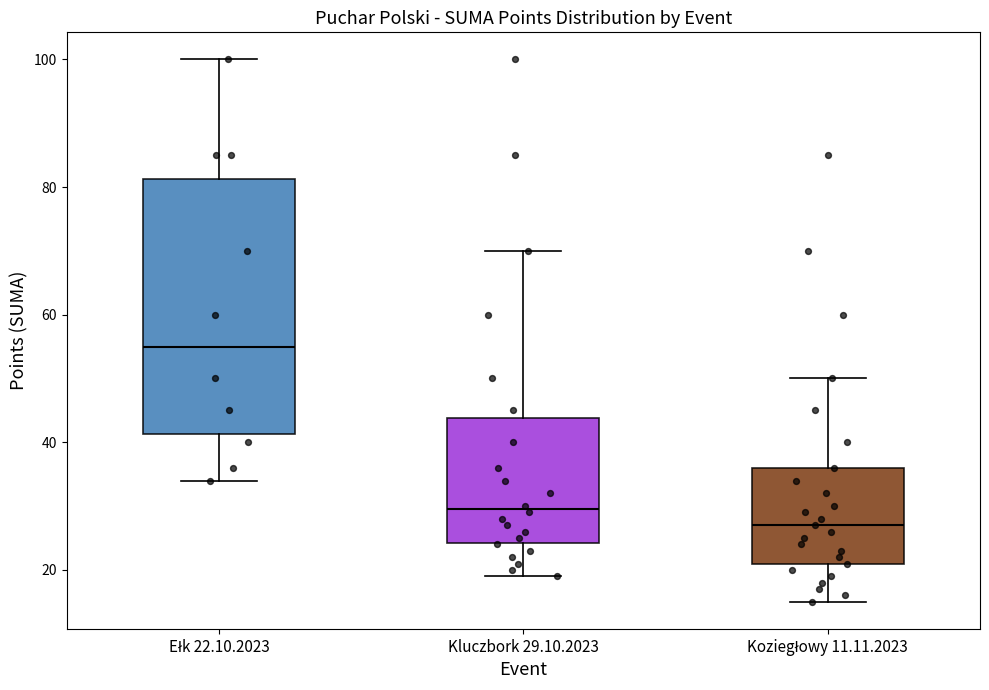

Where is the upper edge of the box for Kluczbork 29.10.2023 on the y-axis? The values are not printed on the chart, so give them approximately, as read against the axis.

44